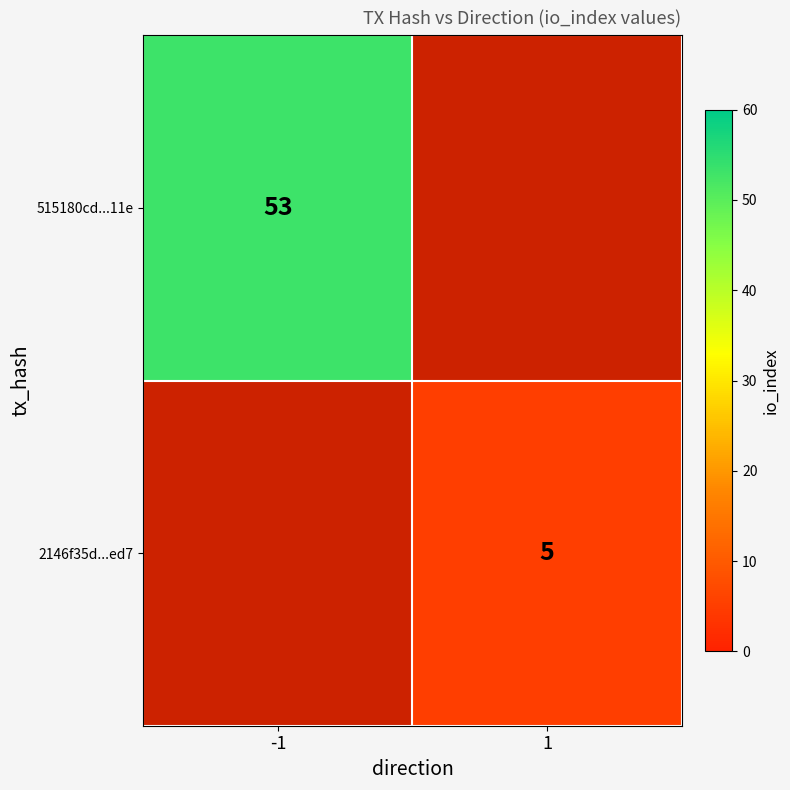

Which category has the highest value across all series?

-1